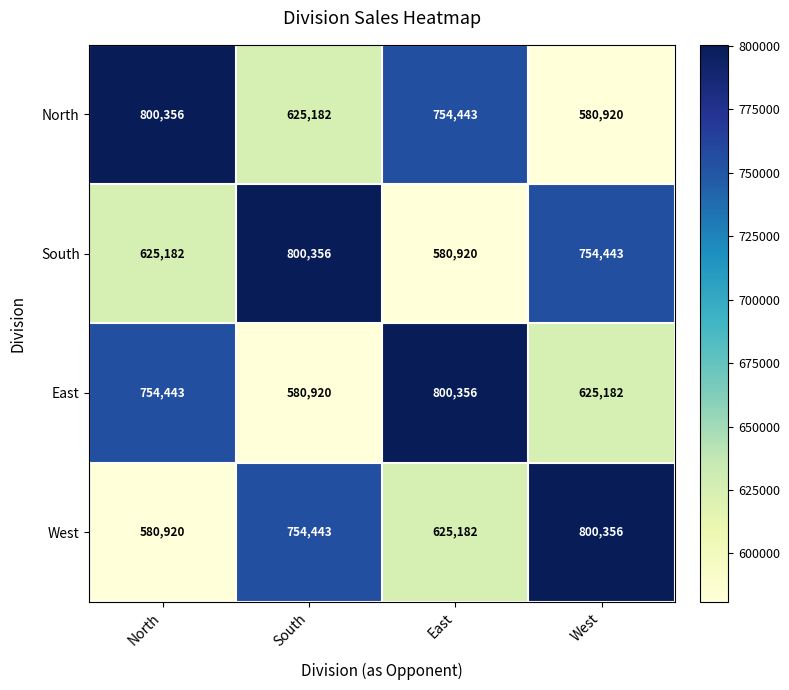

Rank the series at East from lowest to highest value.

South, West, North, East